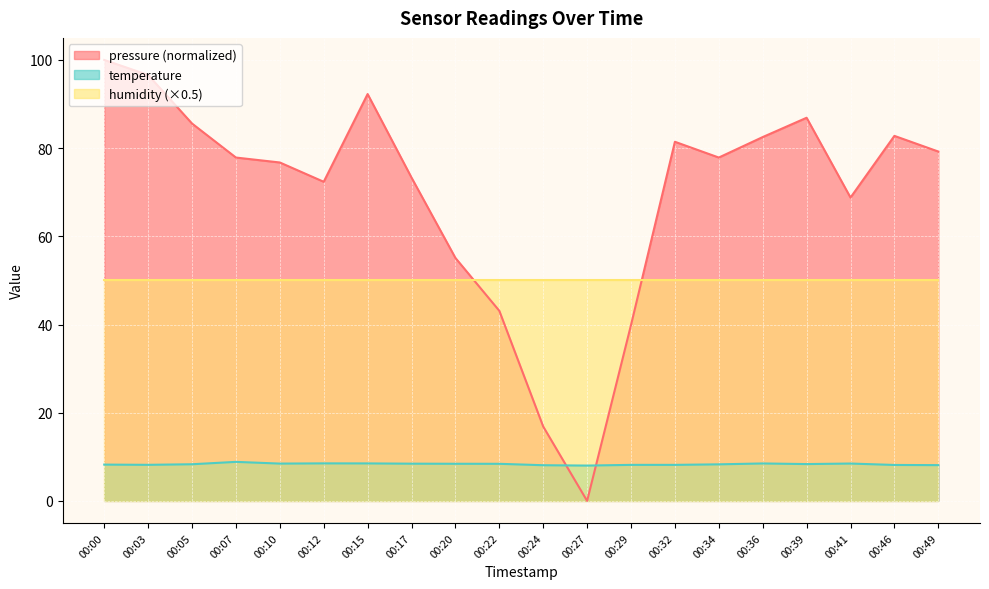

What is the difference between the pressure (normalized) values at 00:10 and 00:22?

33.6